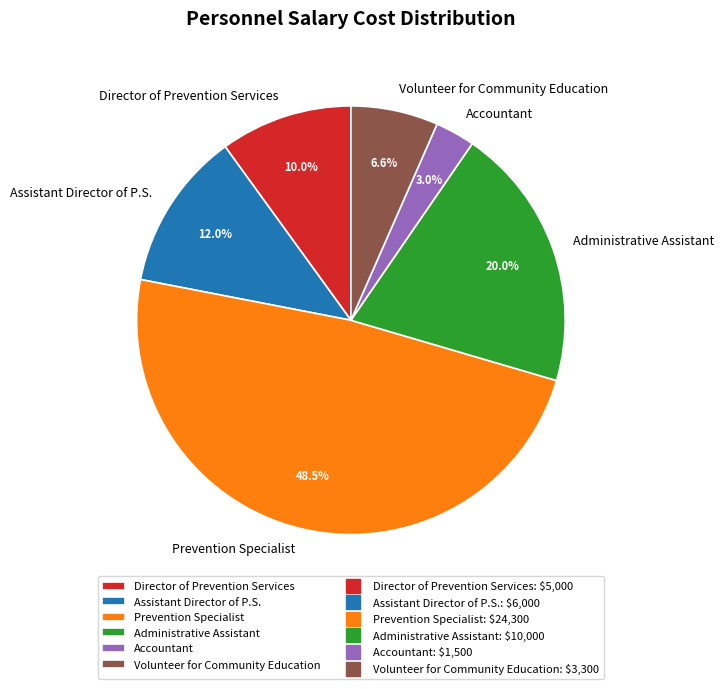

Is it true that Director of Prevention Services is 17% of the pie?

False